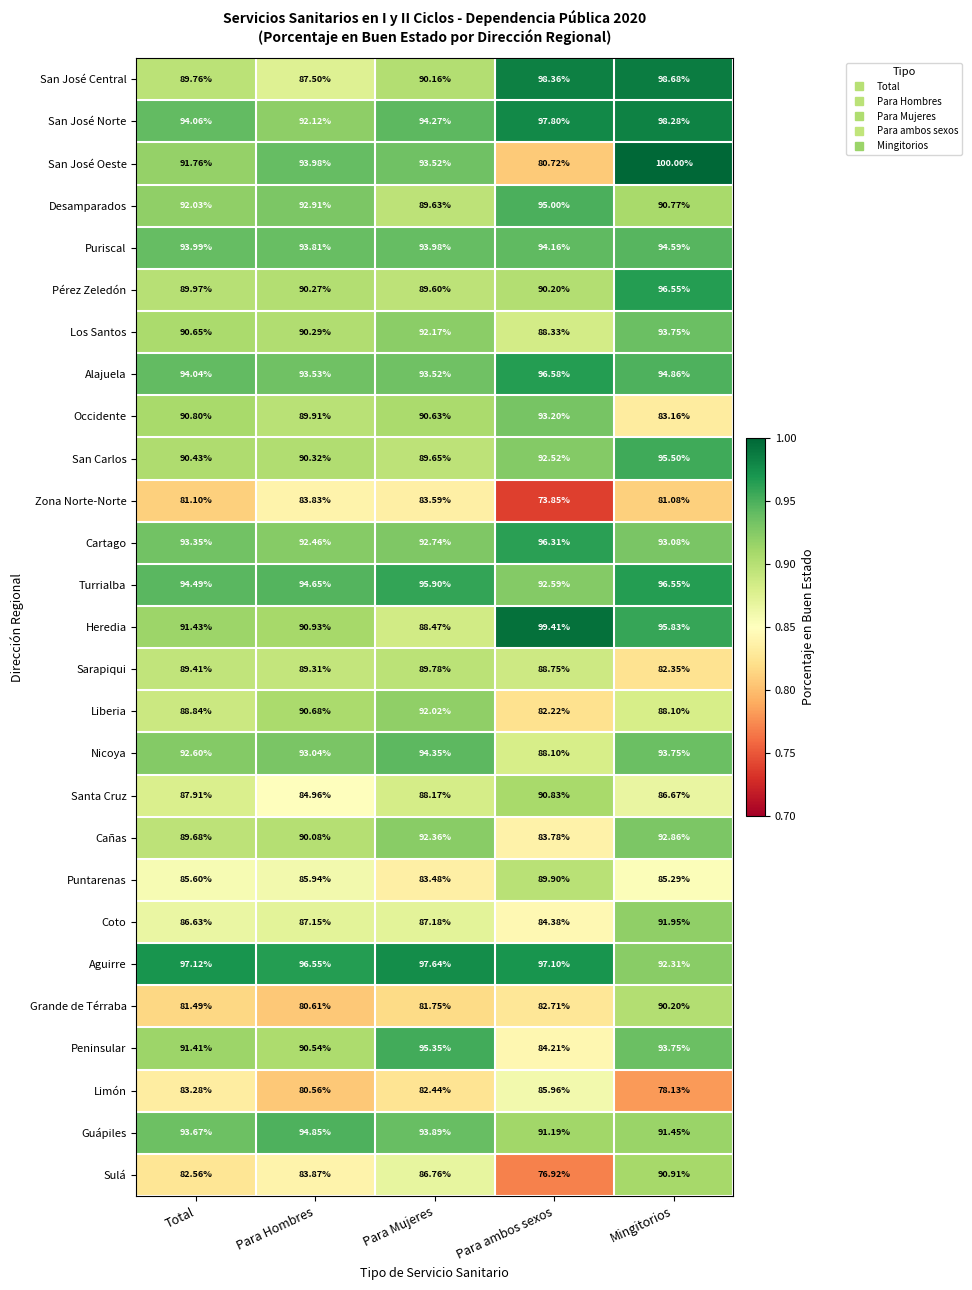

Which series changed the most between Para Hombres and Para ambos sexos?

San José Oeste